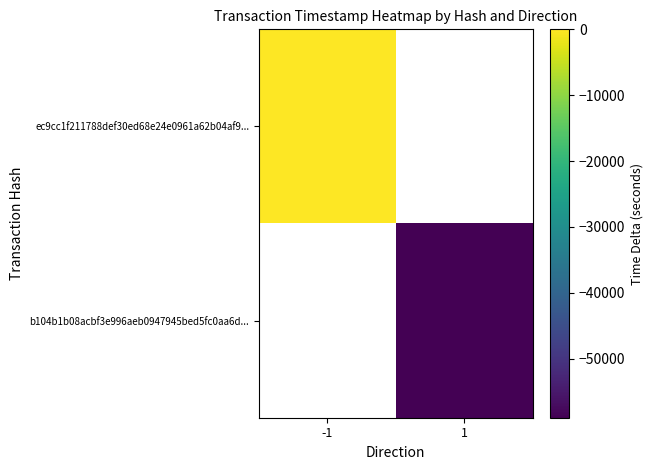

True or false: ec9cc1f211788def30ed68e24e0961a62b04af9... has a value of 0.0 at -1.

True